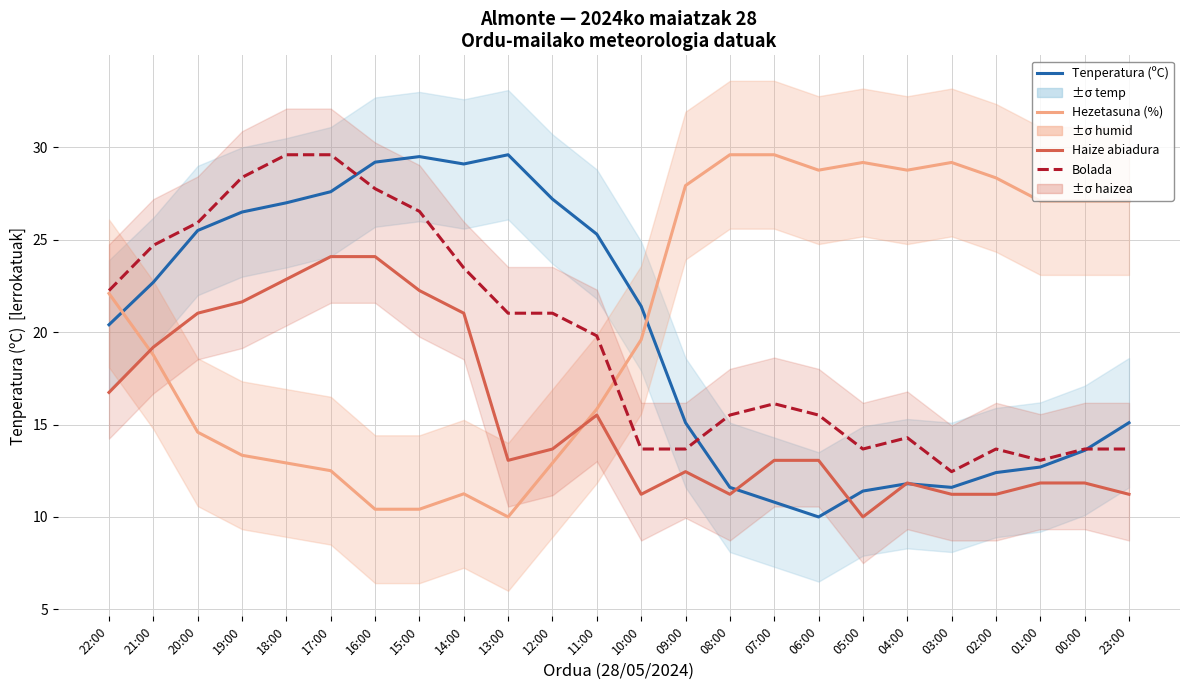

What is the difference between the maximum and minimum values in the Hezetasuna (%) series?

19.6